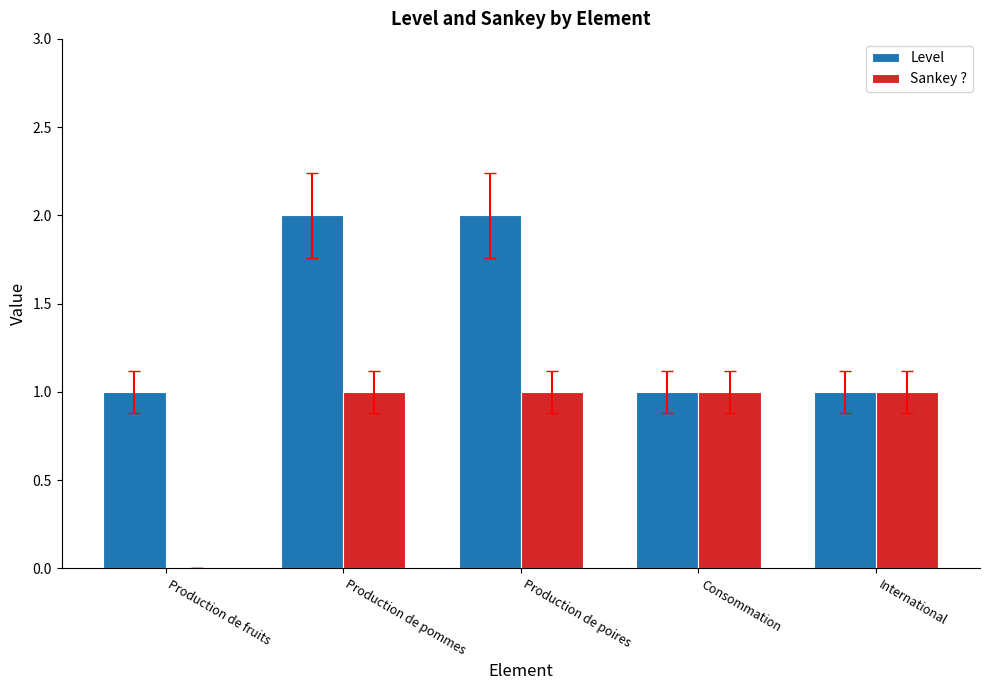

Reading left to right, transcribe all the data shown in this chart.

Level: 1	2	2	1	1
Sankey ?: 0	1	1	1	1